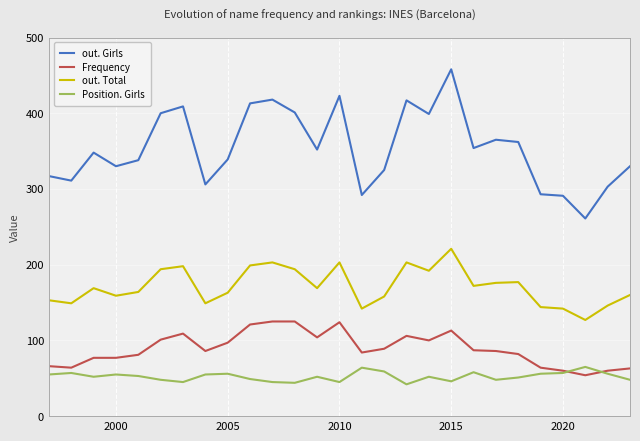

Which series has the largest total across all categories?

out. Girls